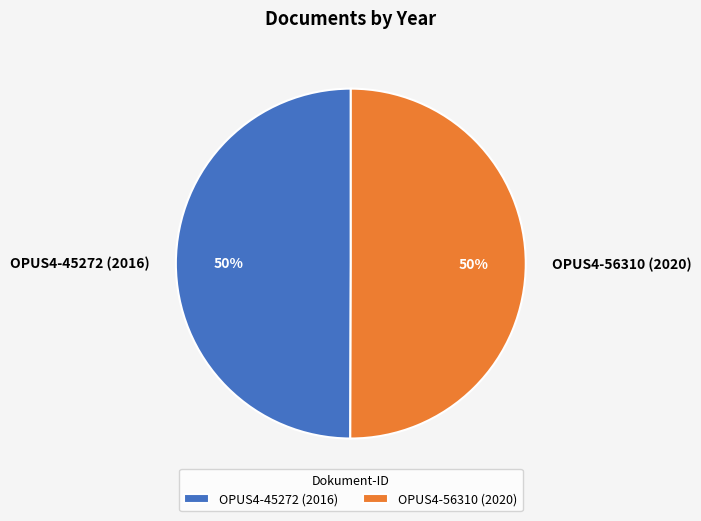

The OPUS4-56310 (2020) slice represents 43% of the pie. True or false?

False